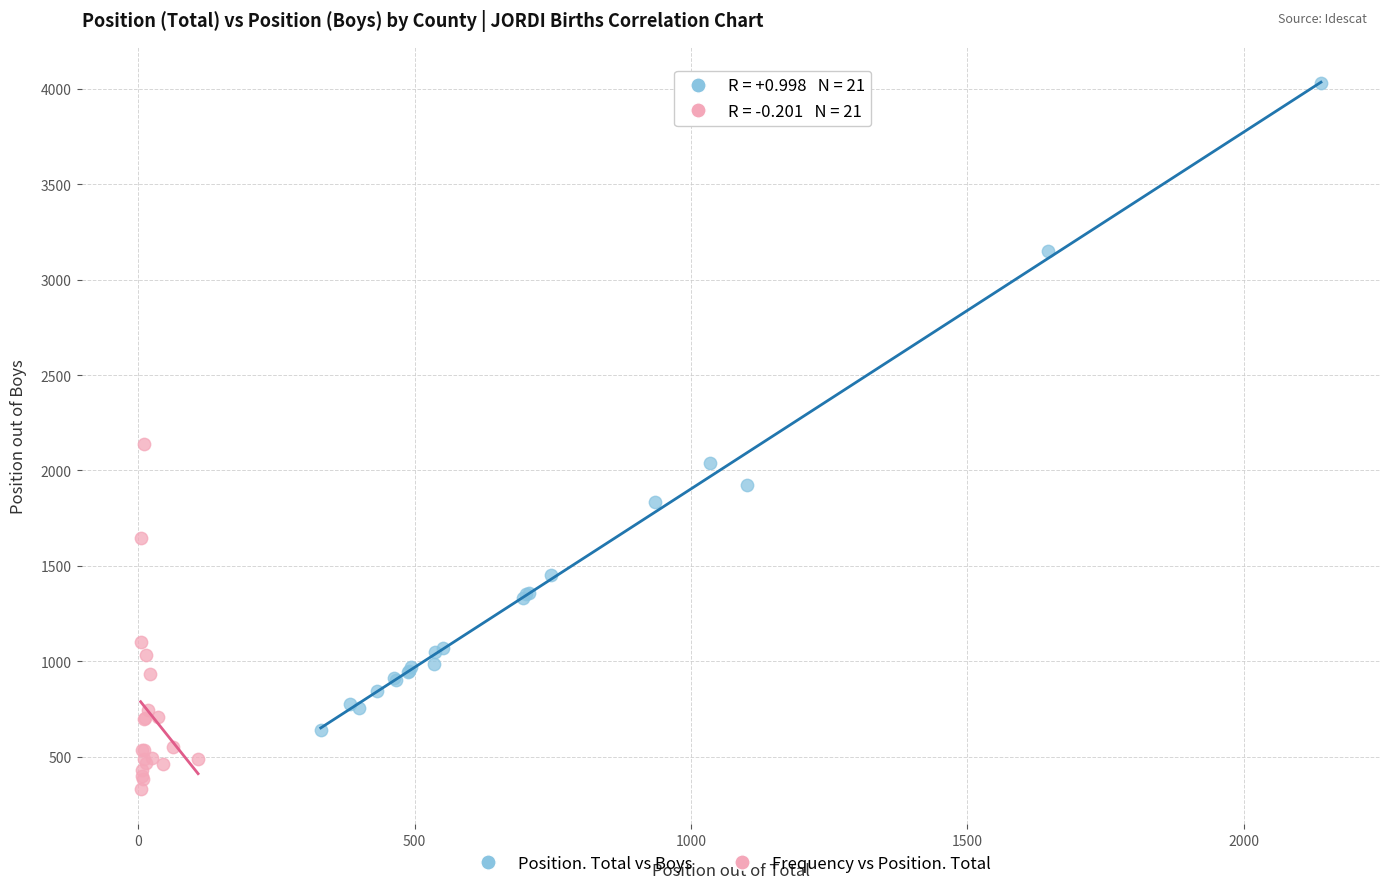

Which series has the largest Y range (max minus min)?

Position. Total vs Boys